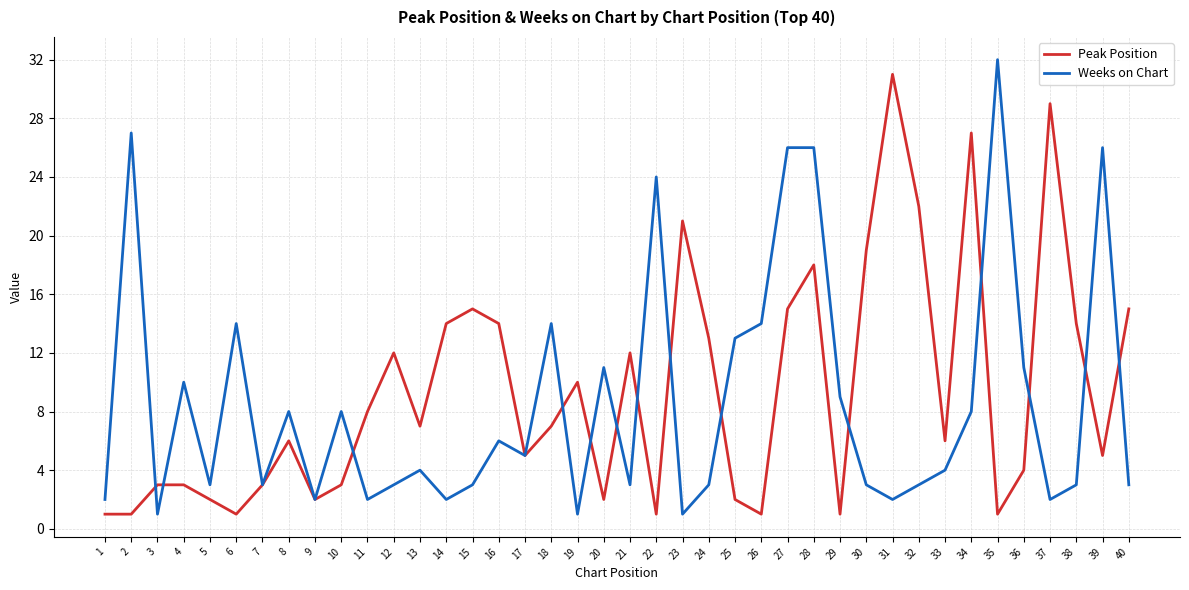

Reading left to right, extract all data points from this chart.

Peak Position: 1	1	3	3	2	1	3	6	2	3	8	12	7	14	15	14	5	7	10	2	12	1	21	13	2	1	15	18	1	19	31	22	6	27	1	4	29	14	5	15
Weeks on Chart: 2	27	1	10	3	14	3	8	2	8	2	3	4	2	3	6	5	14	1	11	3	24	1	3	13	14	26	26	9	3	2	3	4	8	32	11	2	3	26	3